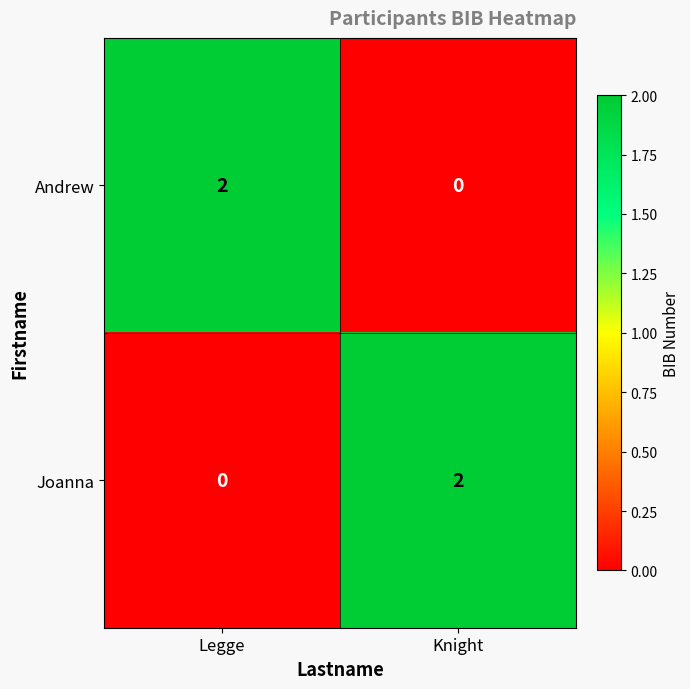

Is the value of Joanna at Knight greater than the value of Andrew at Knight?

Yes